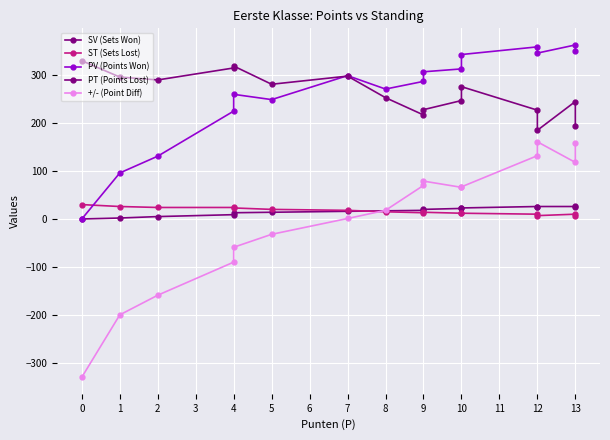

Which series has the largest total across all categories?

PV (Points Won)